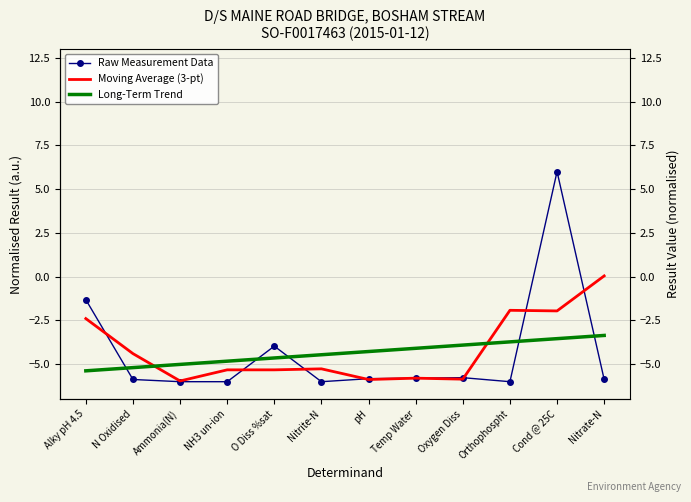

What are all the series names shown in the legend?

Raw Measurement Data, Moving Average (3-pt), Long-Term Trend